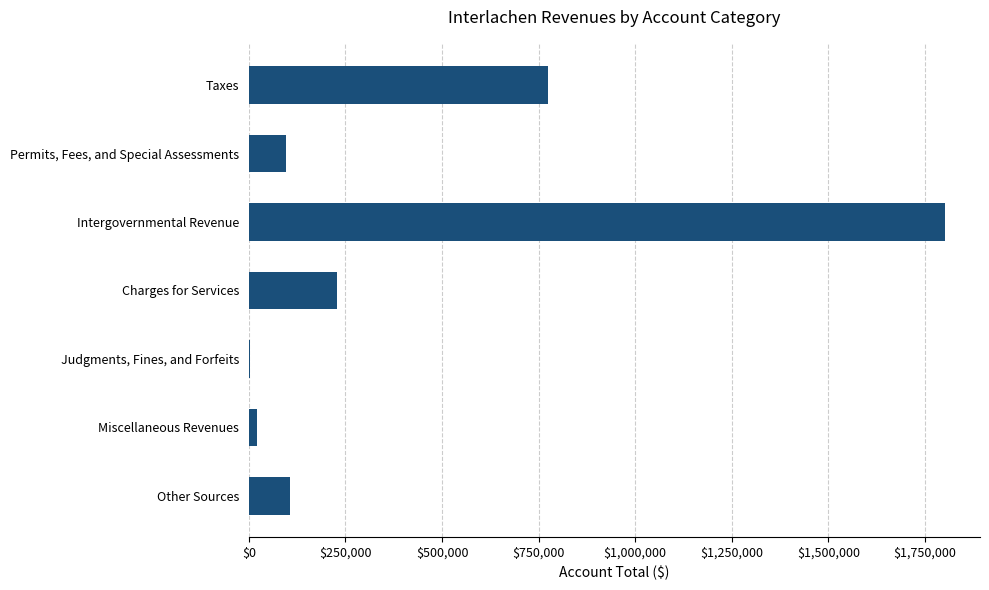

Which category has the highest value across all series?

Intergovernmental Revenue